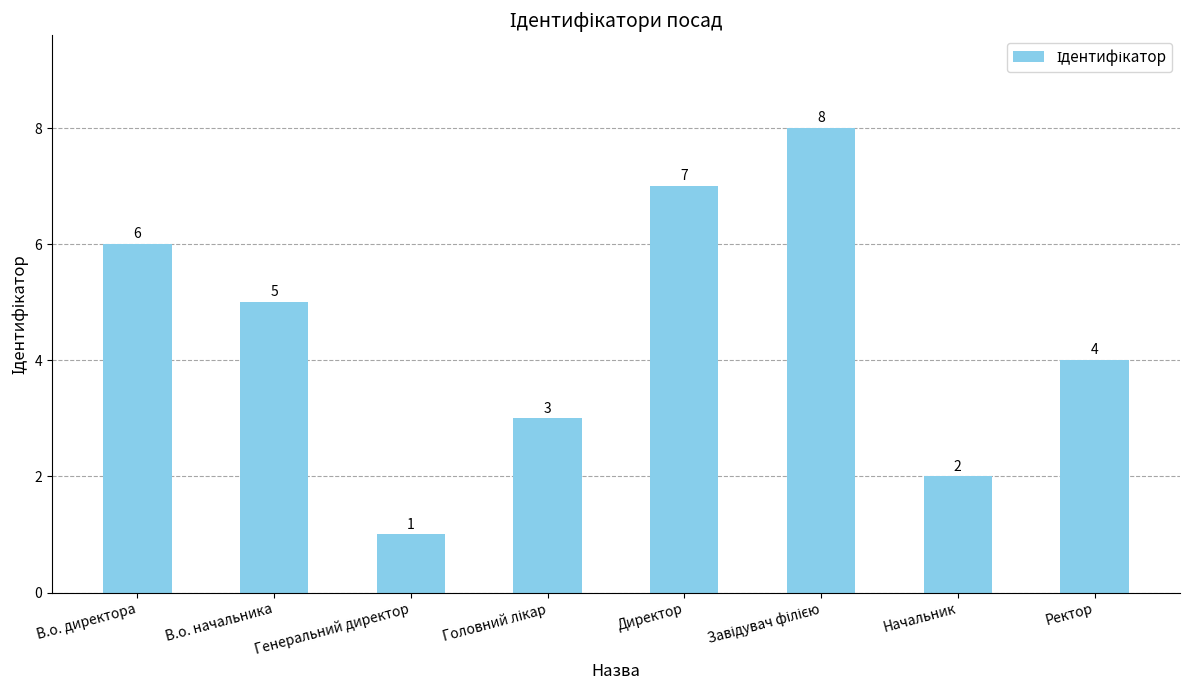

What is the smallest value displayed?

1